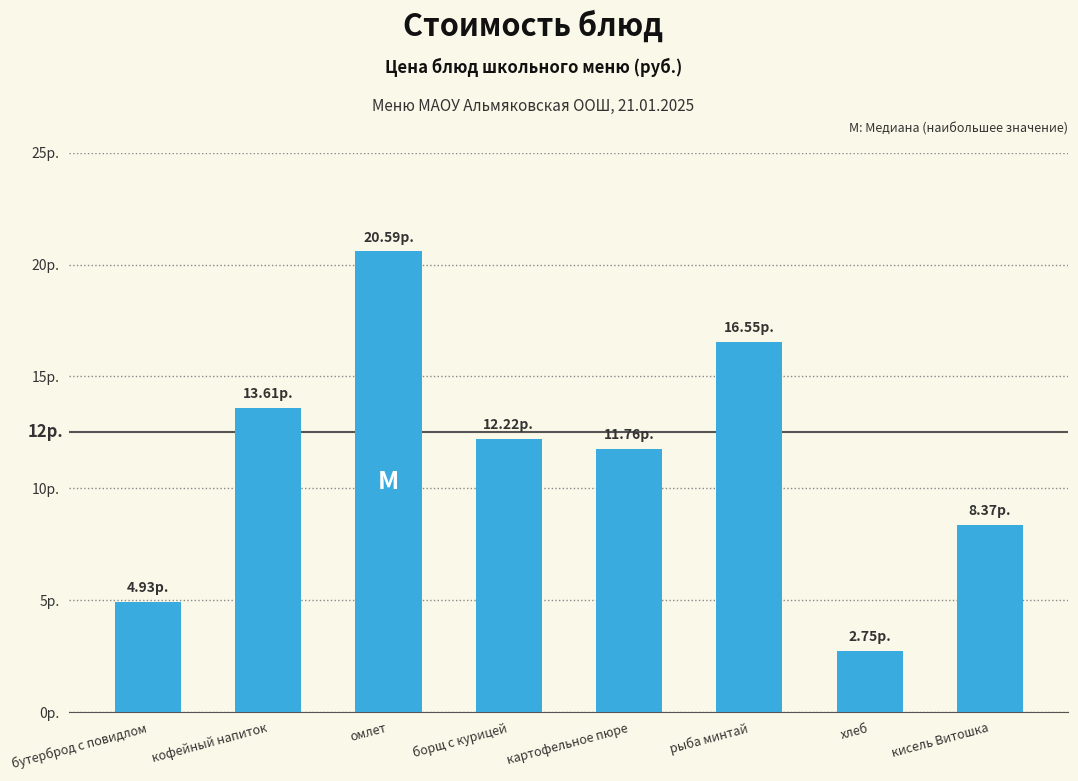

Is it true that the value at хлеб is 1.9?

False